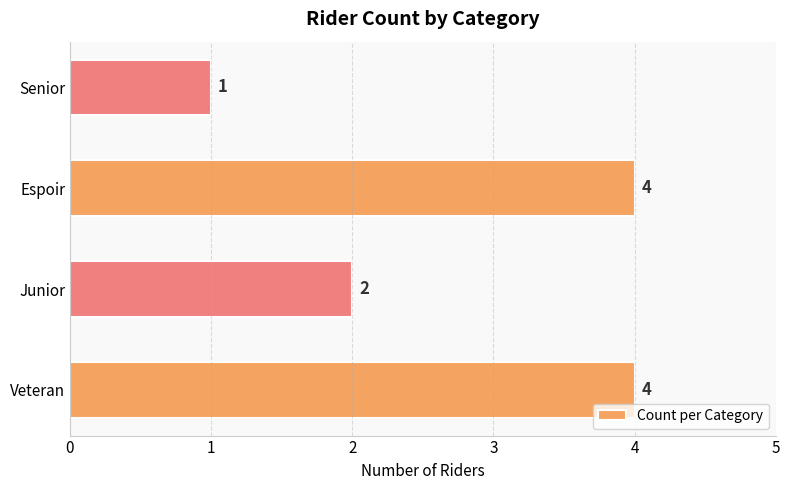

Which category has the lowest value across all series?

Senior